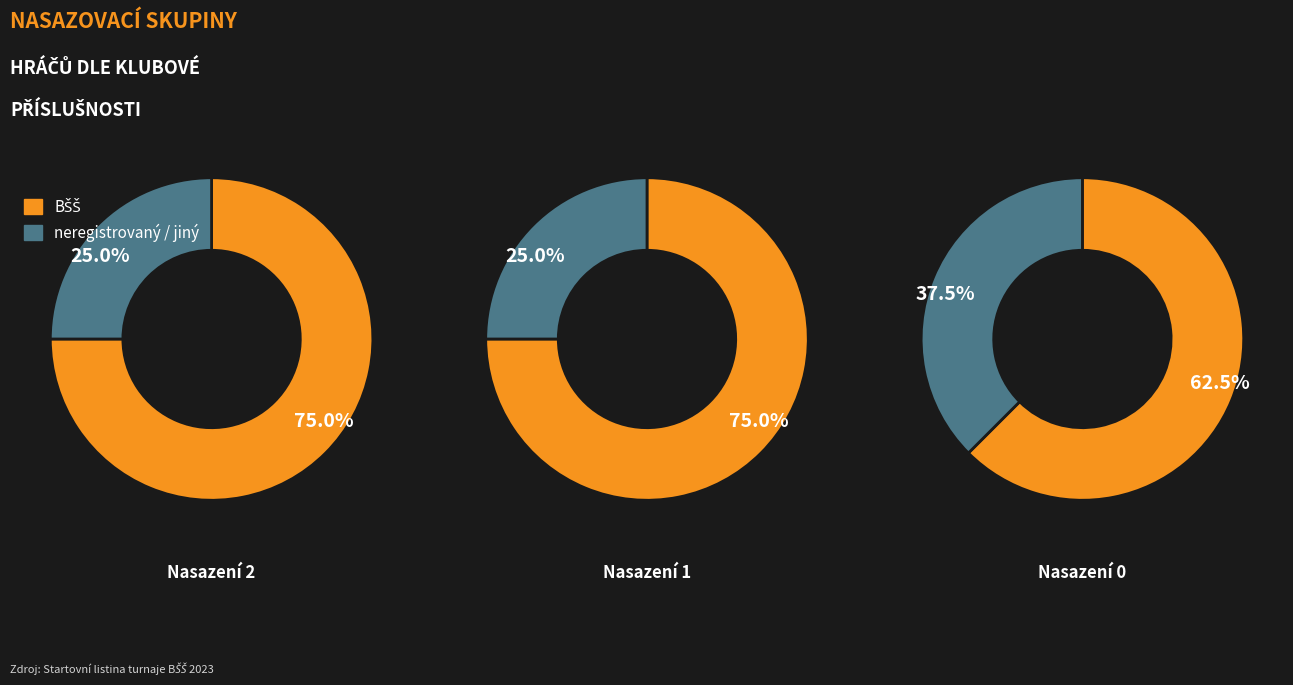

To the nearest percent, what is the combined percentage of 1 and 0?

100%